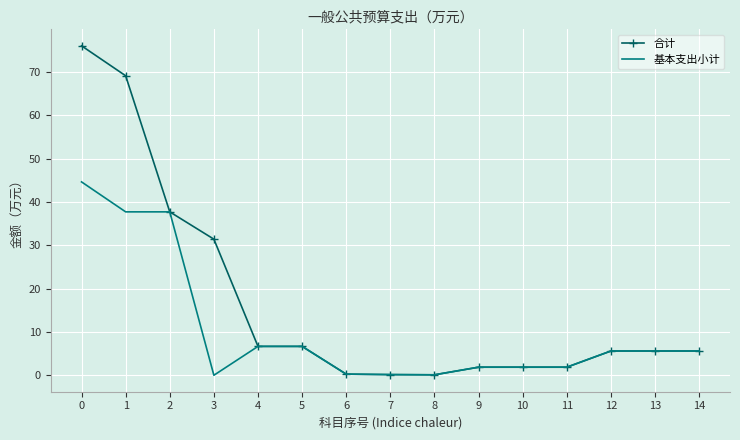

Which series changed the most between 3 and 10?

合计